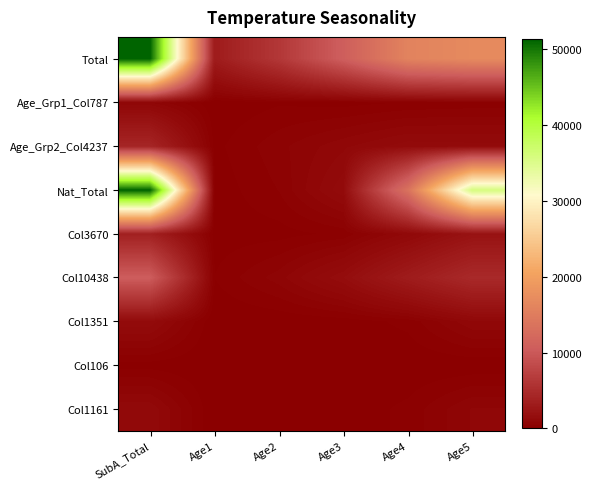

Reading left to right, what are all the values shown in this chart?

Total: SubA_Total=51304	Age1=3159	Age2=6262	Age3=10699	Age4=15906	Age5=16890
Age_Grp1_Col787: SubA_Total=787	Age1=24	Age2=171	Age3=116	Age4=210	Age5=268
Age_Grp2_Col4237: SubA_Total=4237	Age1=134	Age2=538	Age3=949	Age4=1327	Age5=1286
Nat_Total: SubA_Total=51304	Age1=60	Age2=408	Age3=1363	Age4=13509	Age5=35865
Col3670: SubA_Total=3670	Age1=91	Age2=111	Age3=258	Age4=1035	Age5=2156
Col10438: SubA_Total=10438	Age1=204	Age2=707	Age3=1593	Age4=3181	Age5=4727
Col1351: SubA_Total=1351	Age1=0	Age2=30	Age3=78	Age4=262	Age5=979
Col106: SubA_Total=106	Age1=0	Age2=16	Age3=40	Age4=18	Age5=33
Col1161: SubA_Total=1161	Age1=2	Age2=31	Age3=51	Age4=258	Age5=818